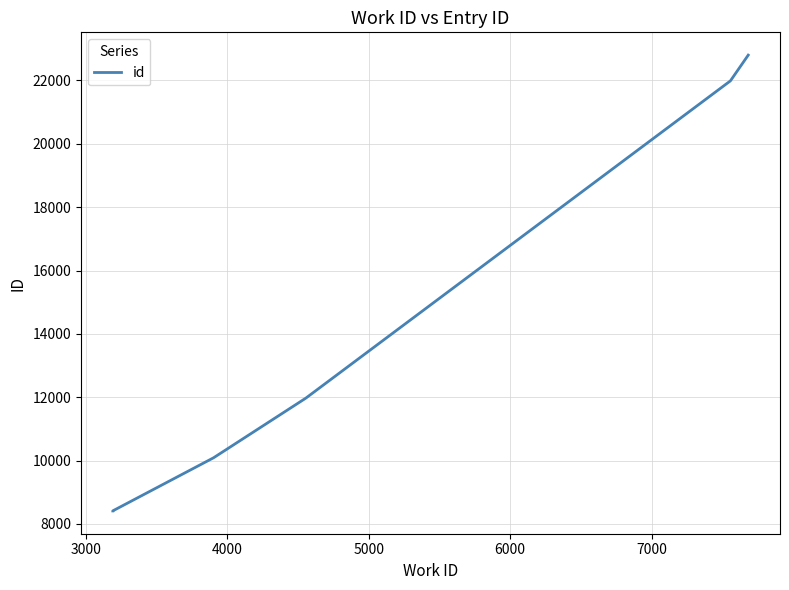

Reading right to left, list all the values displayed in this chart.

22798	21985	11971	10089	8414	8413	8412